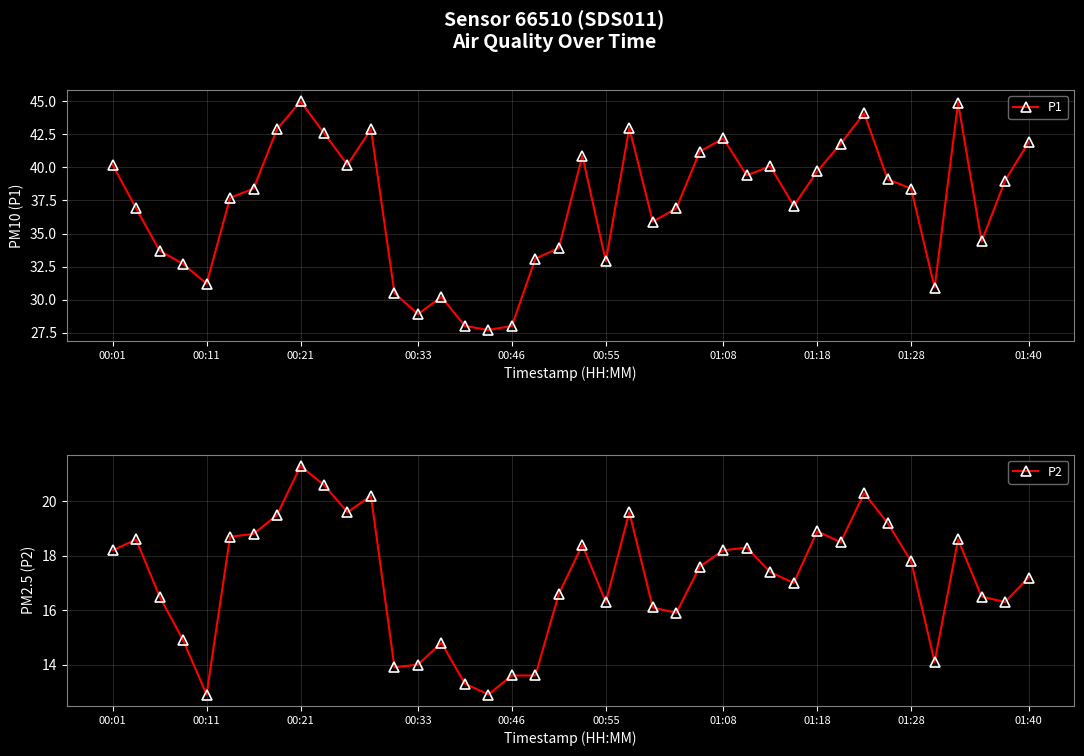

What is the minimum value shown in the chart?

12.9